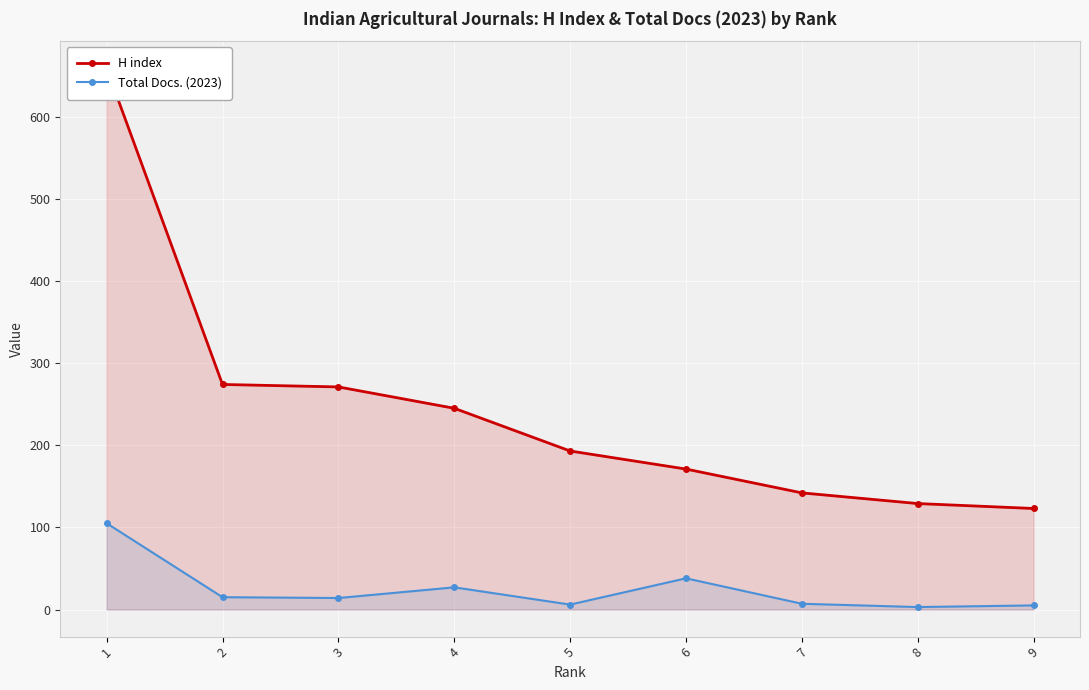

What is the sum of all H index values?

2207